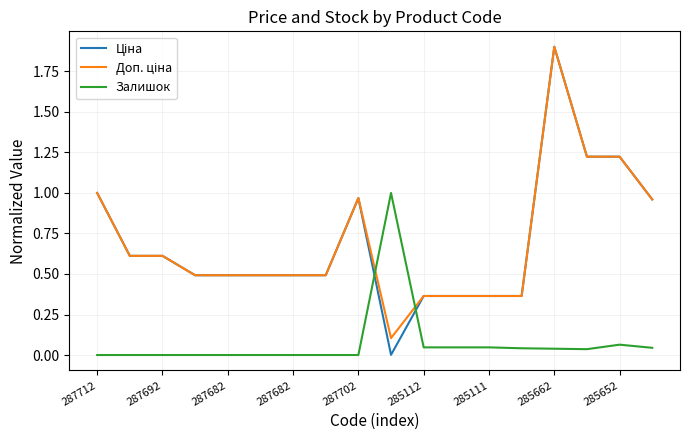

In Ціна, how many points are lower than both neighbors (excluding endpoints)?

1